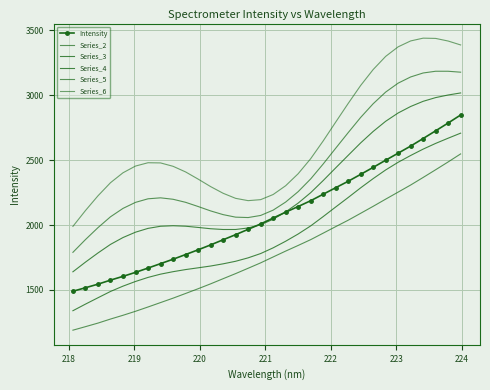

What is the difference between the maximum and minimum values in the Series_3 series?

1368.3